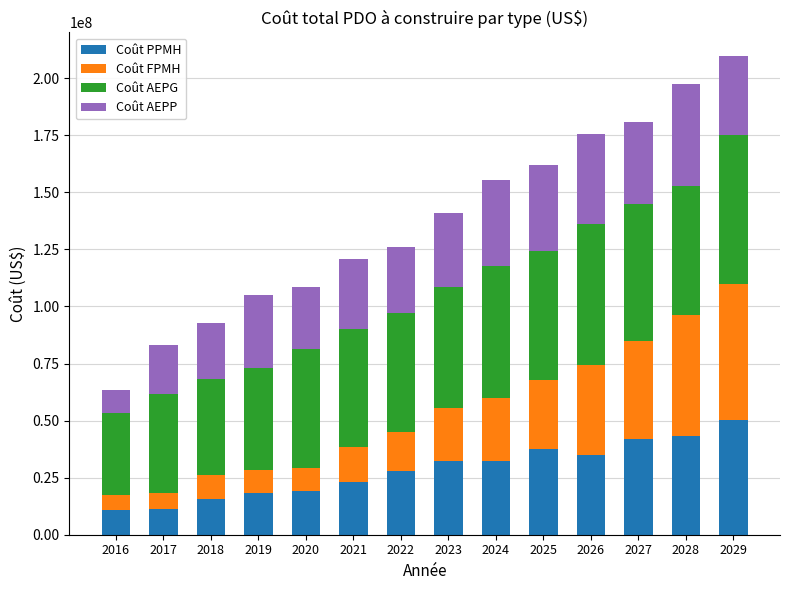

What is the total value across all series at 2016?

63391349.0